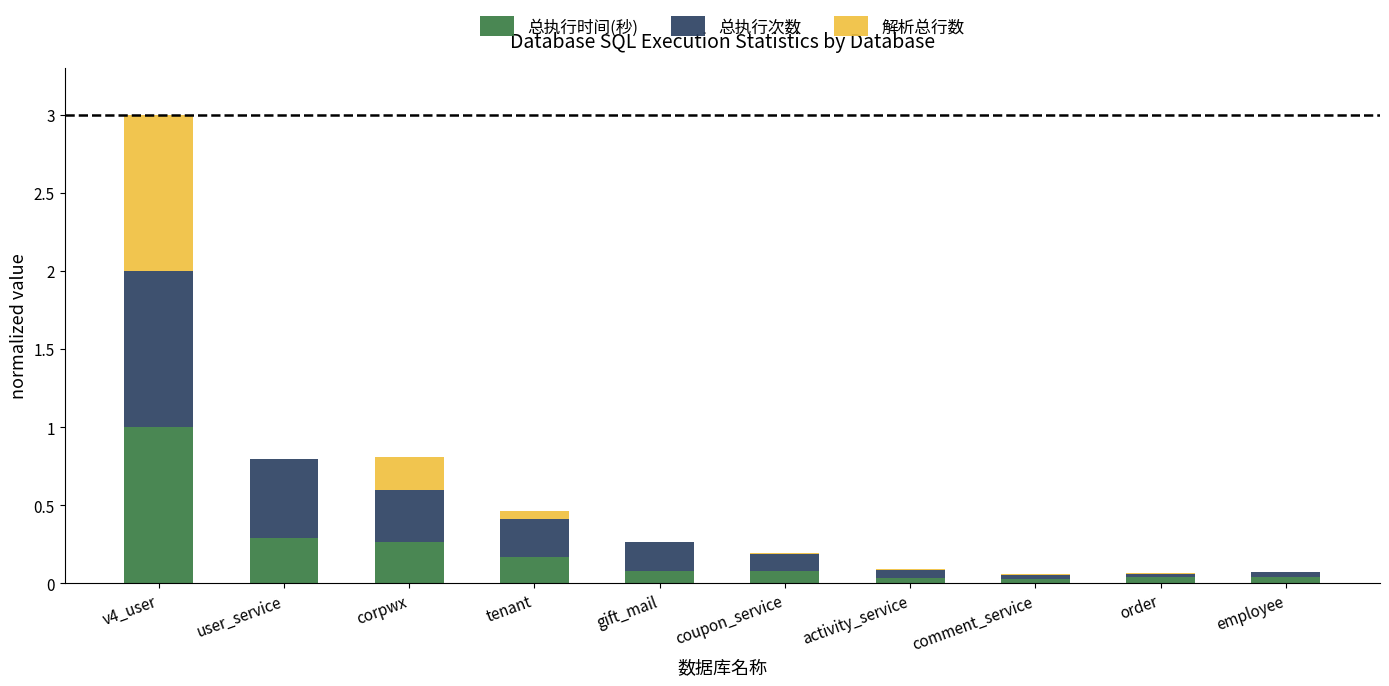

At which category is the sum across all series the highest?

v4_user